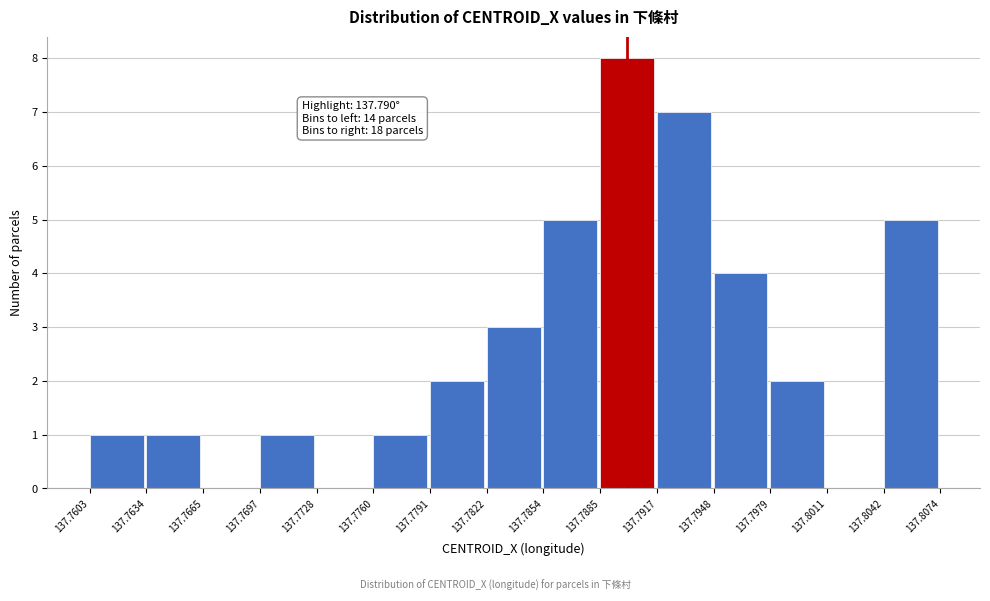

Over which range of the x-axis is the bar tallest?

137.7885 to 137.7917